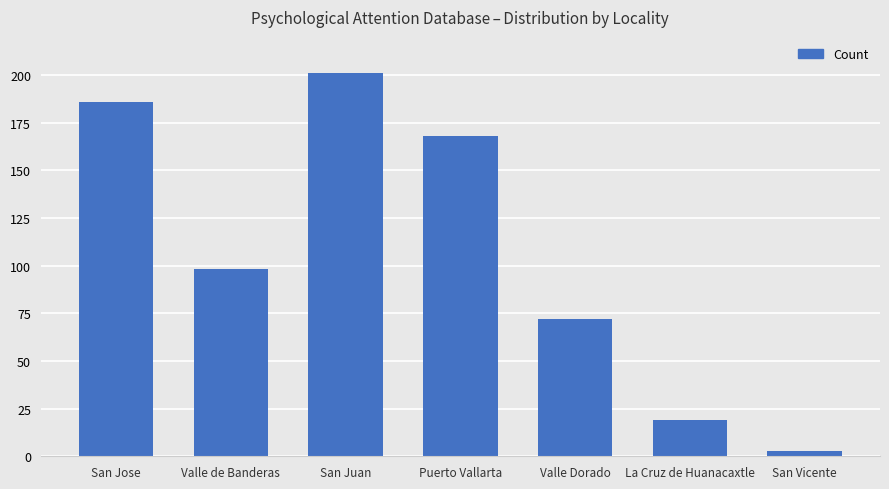

Does the chart contain stacked bars?

No